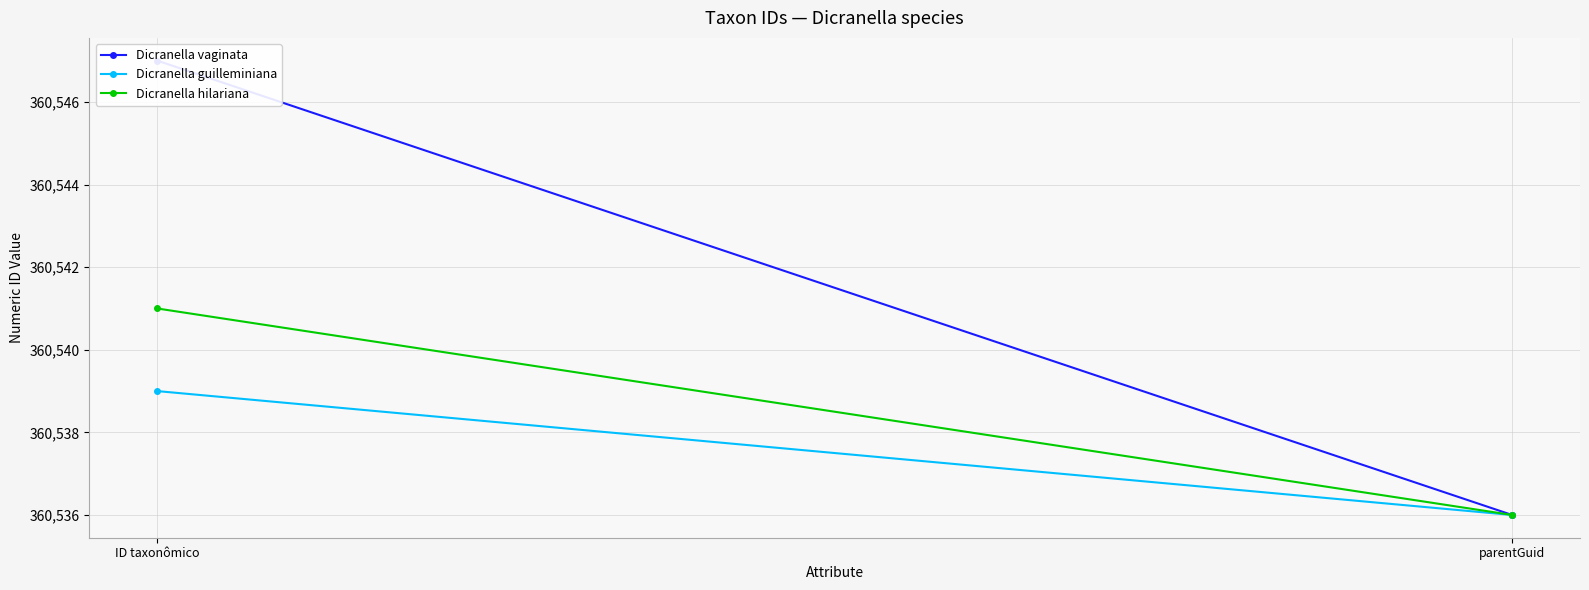

Is this an area chart (filled region under the line)?

No